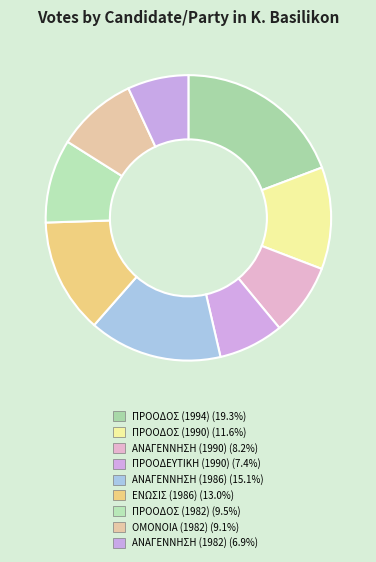

How many segments does this pie chart have?

9